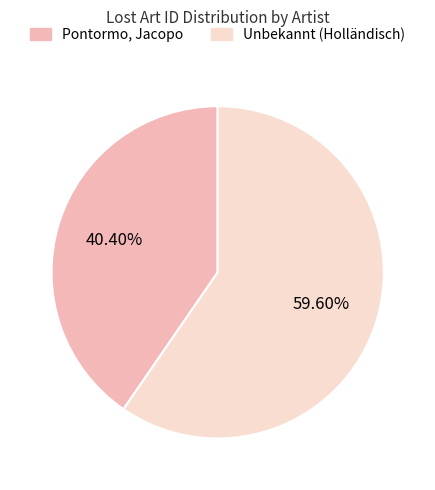

Combined, do Pontormo, Jacopo and Unbekannt (Holländisch) account for over 50%?

Yes